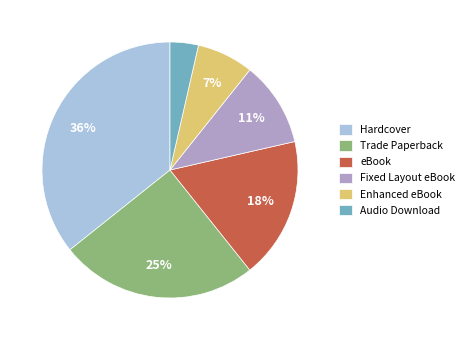

Which category has the biggest portion of the pie?

Hardcover